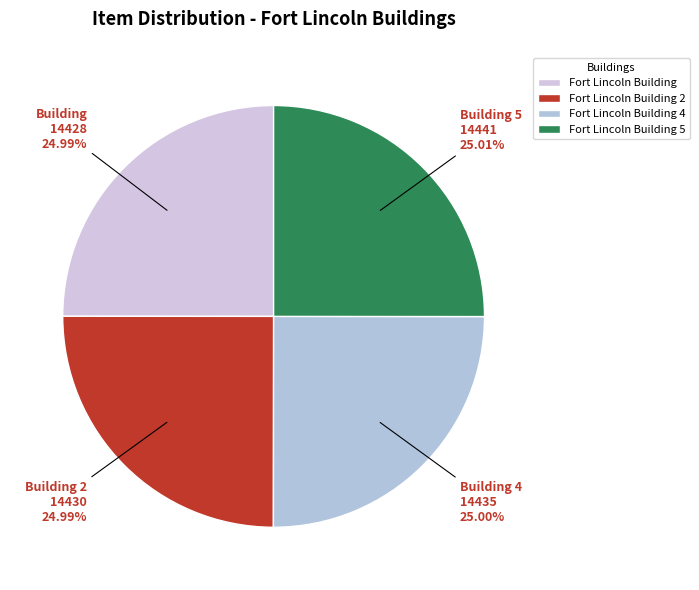

Which slice is the largest?

Fort Lincoln Building 5